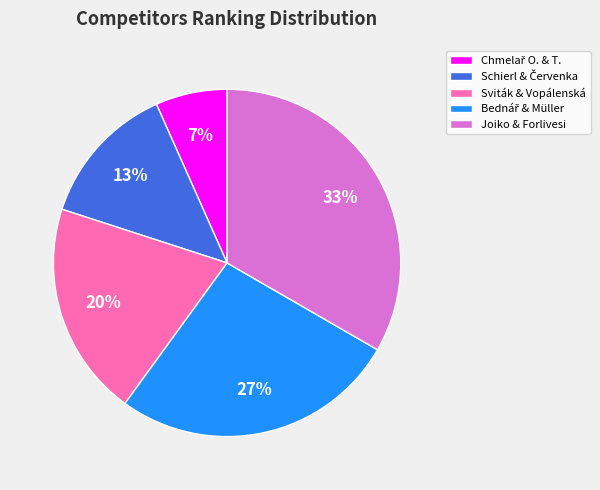

Count the number of slices in the pie.

5